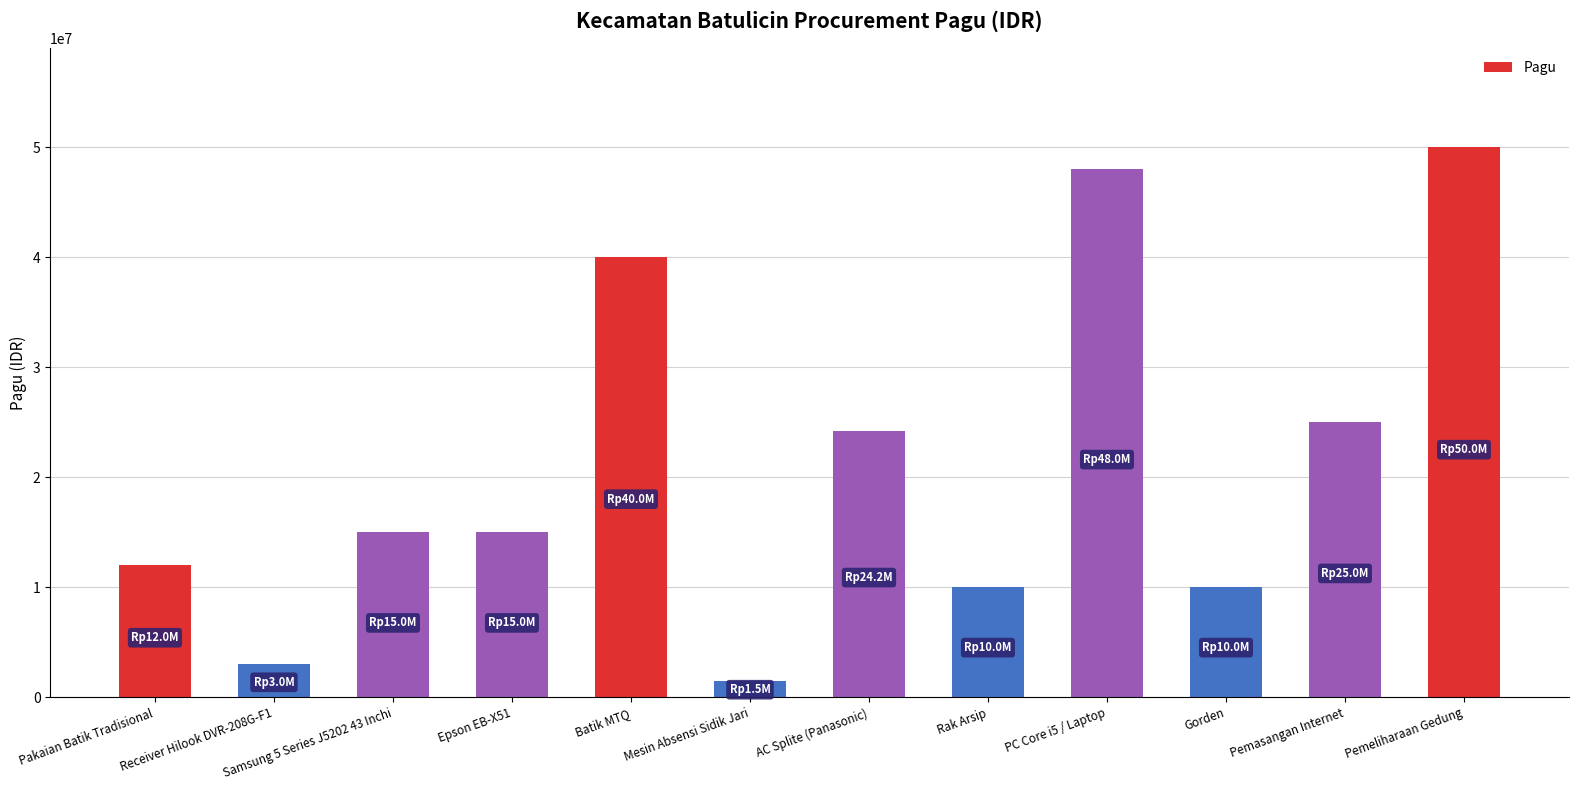

Are the bars grouped side by side (vs. stacked)?

No